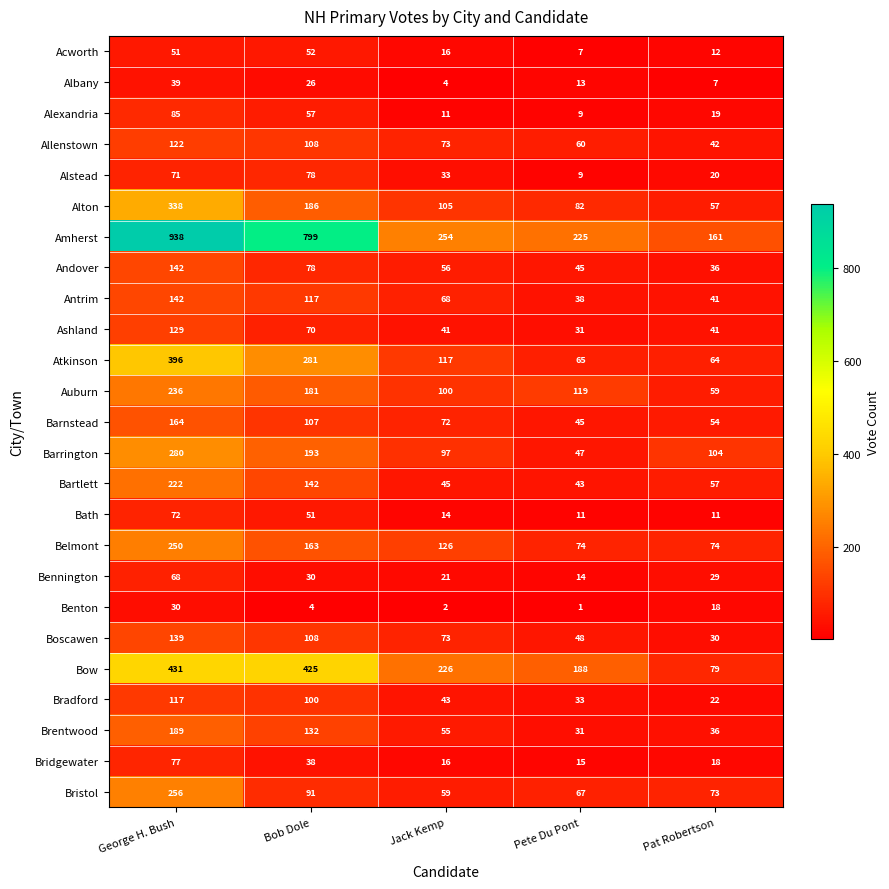

True or false: Acworth has a value of 52 at Bob Dole.

True